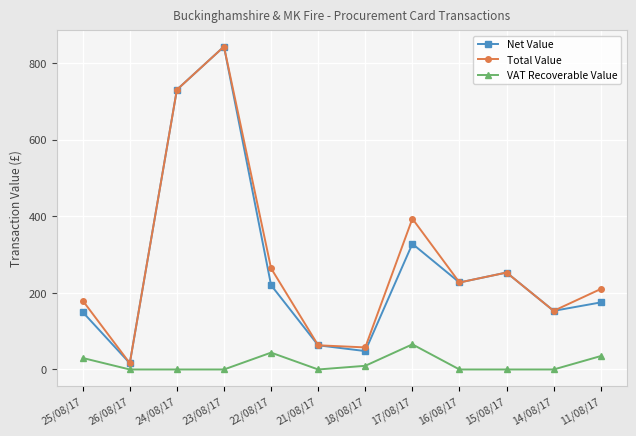

What is the difference between the highest and lowest values at 16/08/17?

227.0